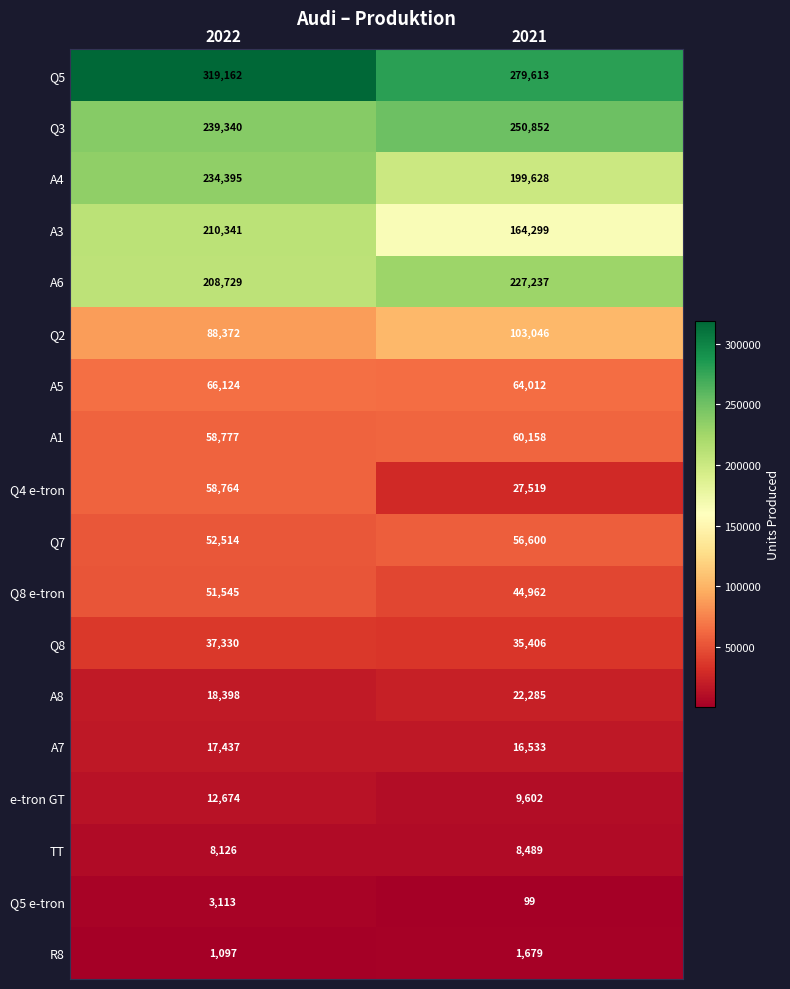

Which series changed the most between 2022 and 2021?

A3